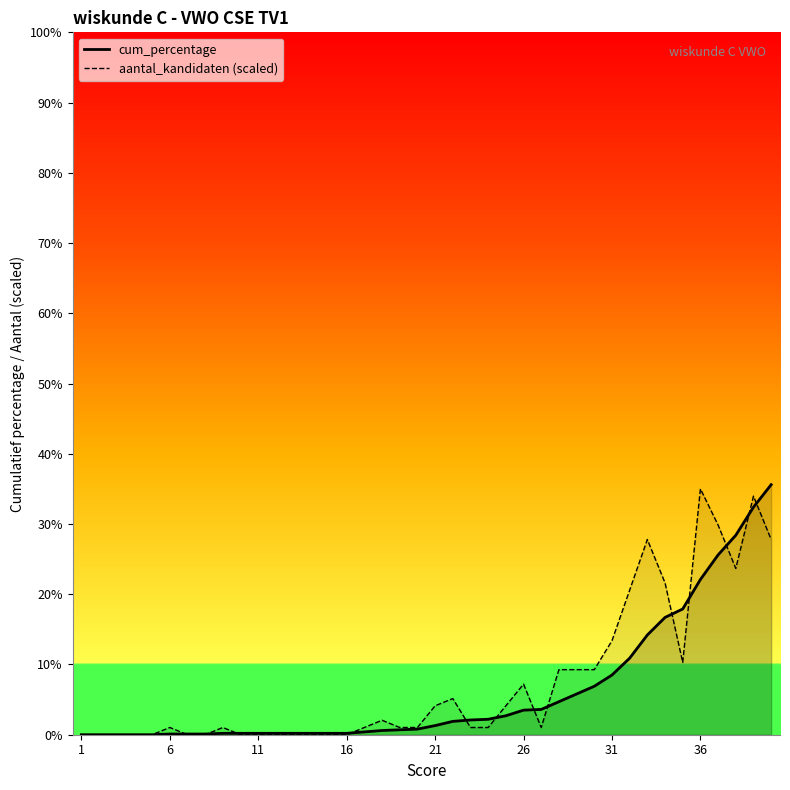

The cum_percentage series shows 22.1 at 36. True or false?

True